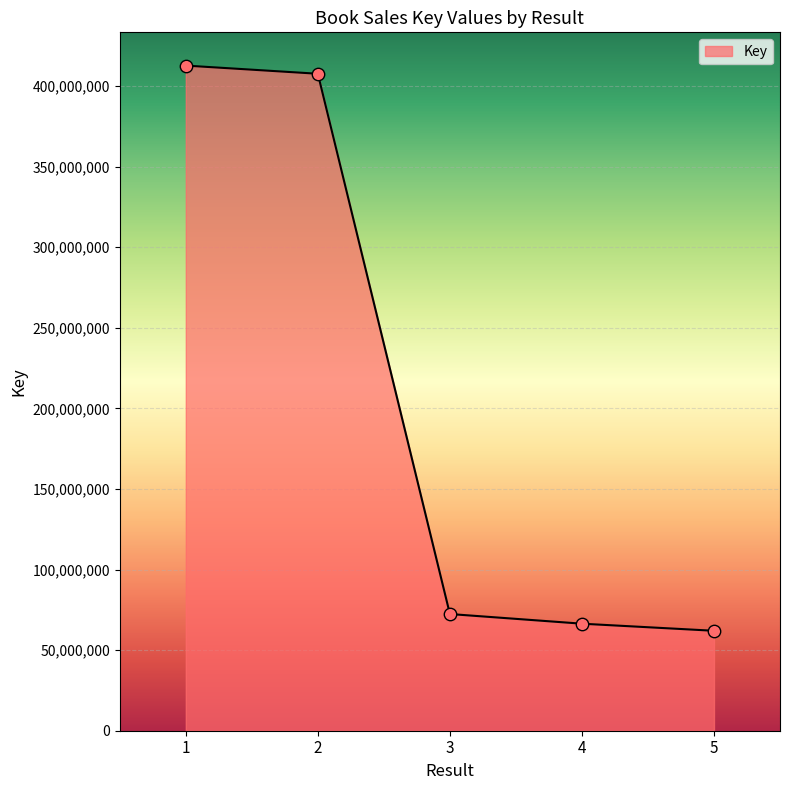

What is the change in value from 2 to 3?

-335151086